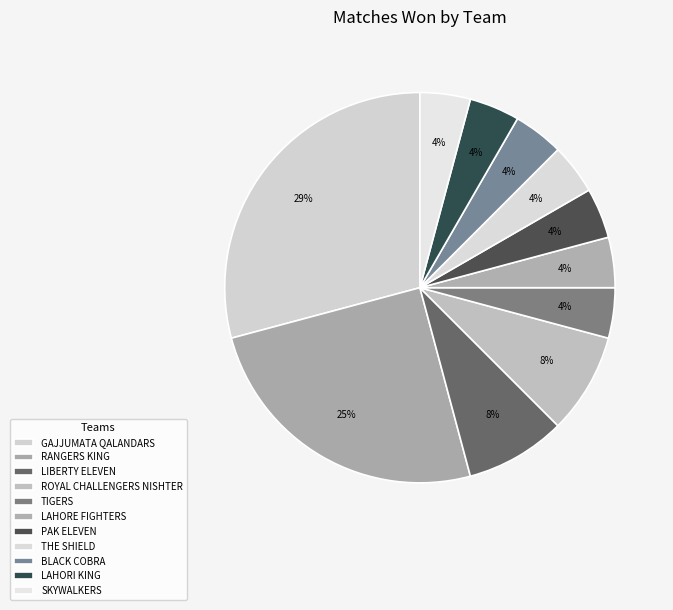

Is it true that TIGERS is 1% of the pie?

False